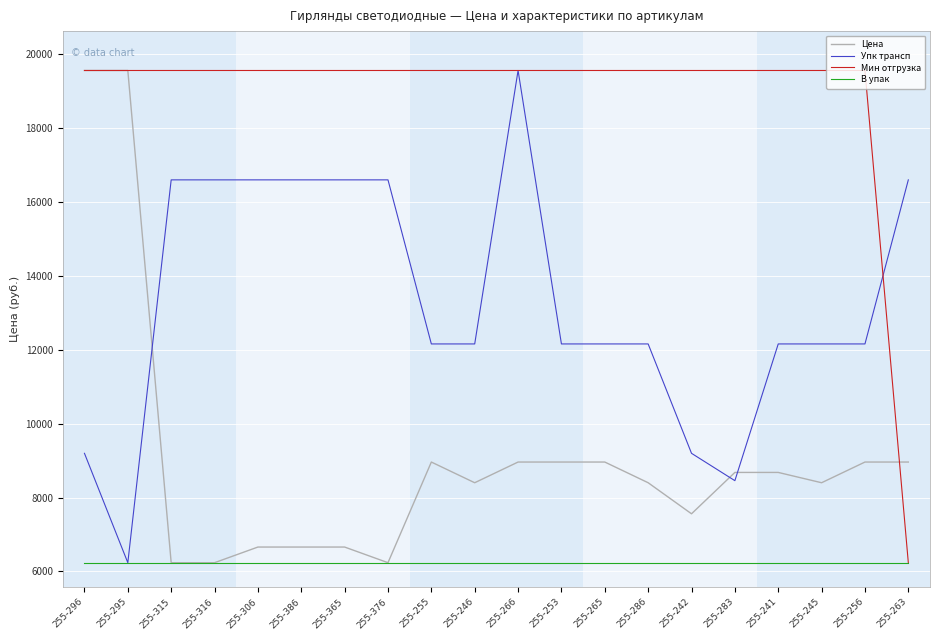

Is it true that Упк трансп equals 12154.7 at 255-256?

True